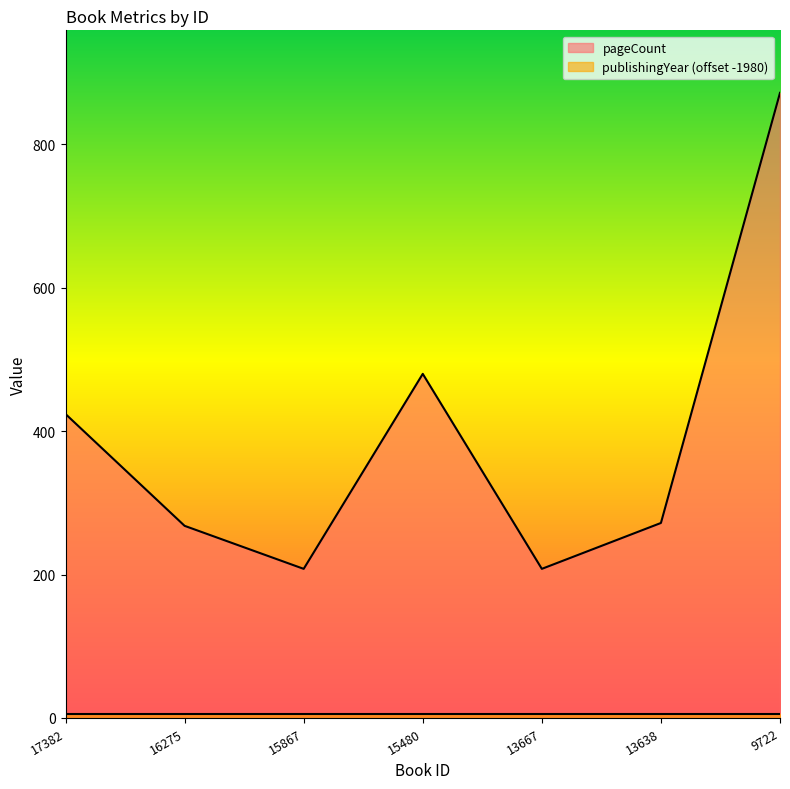

Where is the first local minimum?

15867